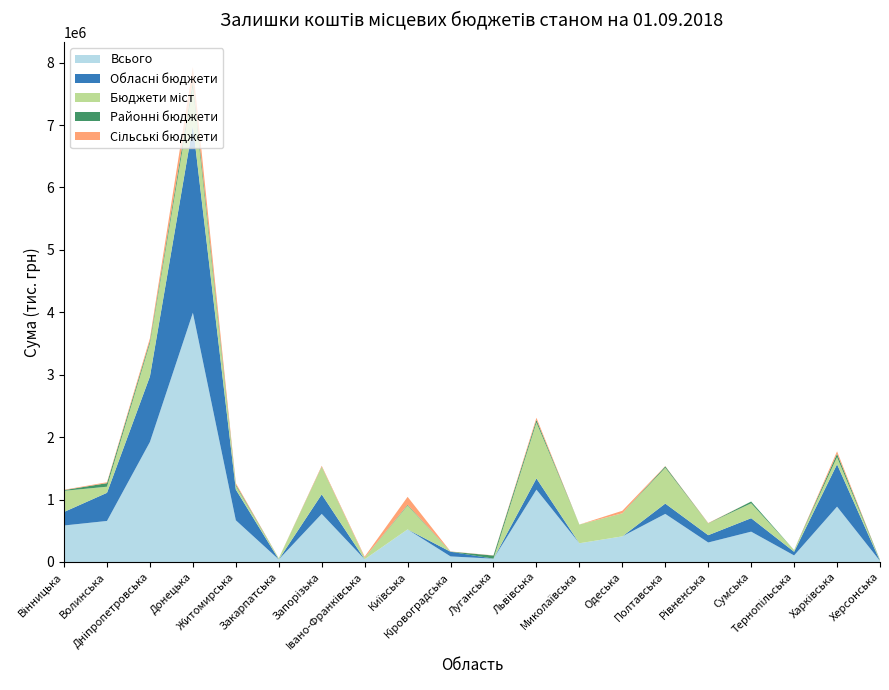

Reading left to right, extract all data points from this chart.

Всього: 584744.1	657325.7	1922759.5	3992148.2	668080.9	40447.9	770387.2	43027.0	521807.9	89134.6	53000.0	1158741.8	300000.0	410310.0	770359.2	312333.7	485735.0	104998.0	886360.7	16200.0
Обласні бюджети: 216890.6	450823.4	1050000.0	3000000.0	492694.5	0.0	312300.0	0.0	0.0	75000.0	0.0	180000.0	0.0	0.0	165000.0	117000.0	215764.1	58407.4	678305.4	0.0
Бюджети міст: 338107.9	97770.0	532628.4	607000.0	60145.3	17200.0	439000.0	25000.0	383798.0	0.0	0.0	895440.0	300000.0	370000.0	575160.5	187333.7	238623.9	27028.0	115400.0	10000.0
Районні бюджети: 11623.6	57286.3	34920.0	96500.0	18390.0	1000.0	4000.0	1082.0	10944.4	1900.0	50000.0	41900.0	0.0	0.0	21560.0	2000.0	28347.0	0.0	53452.4	6200.0
Сільські бюджети: 5917.0	14524.0	43877.0	233648.2	23818.9	747.9	15087.2	16945.0	127065.5	3134.6	3000.0	34401.8	0.0	40310.0	4638.7	6000.0	0.0	462.6	39202.9	0.0